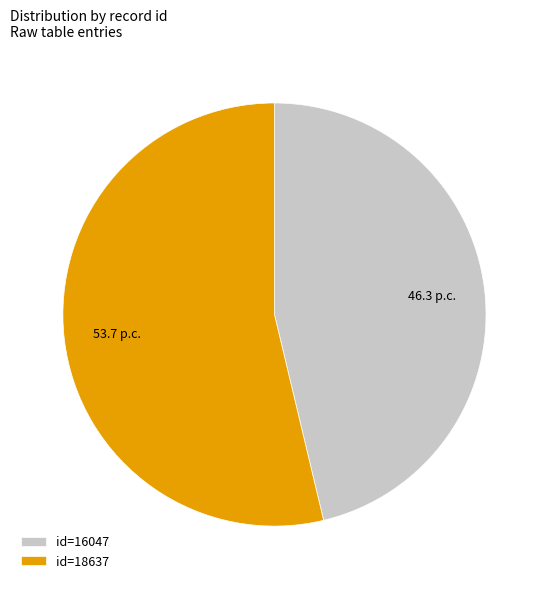

Approximately how many times larger is the value at id=16047 compared to id=18637?

0.9